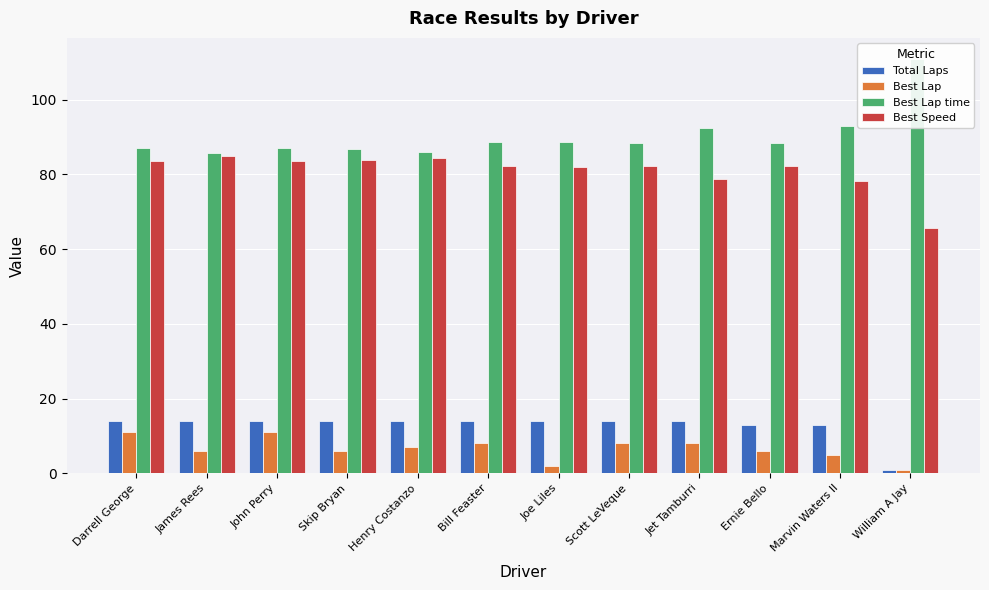

The Total Laps series shows 14.0 at Darrell George. True or false?

True